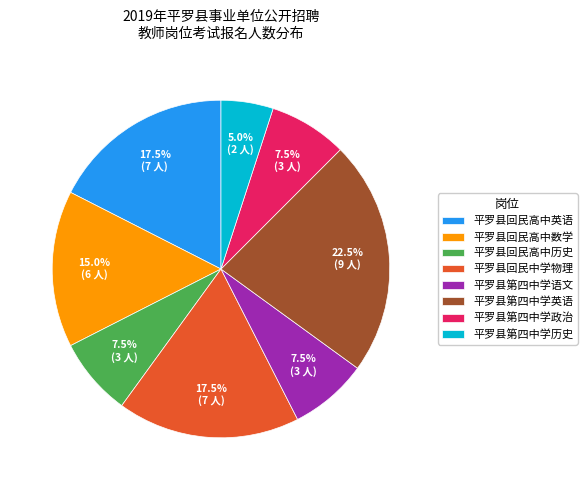

How many segments does this pie chart have?

8